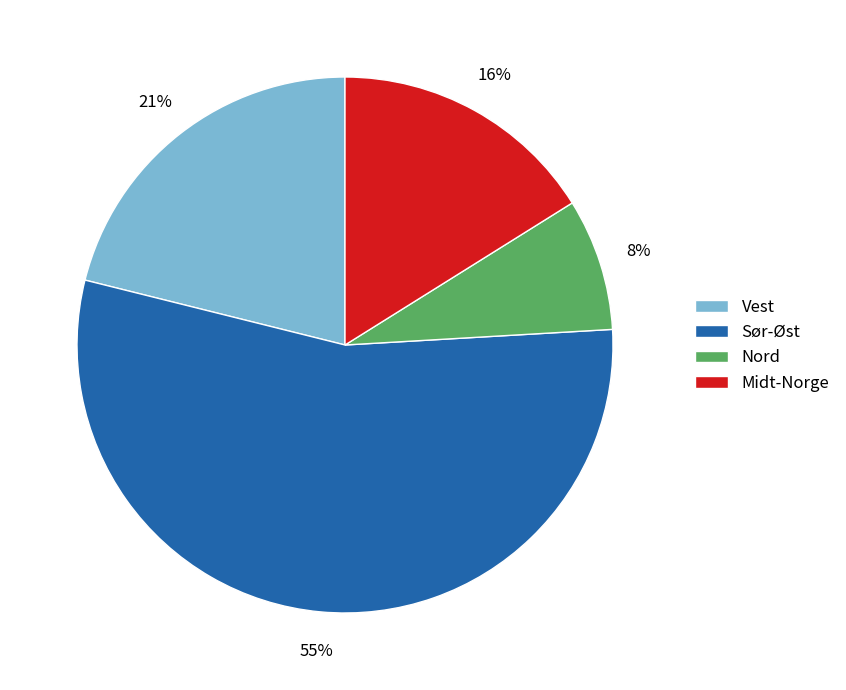

What percentage is the Midt-Norge slice, to the nearest percent?

16%